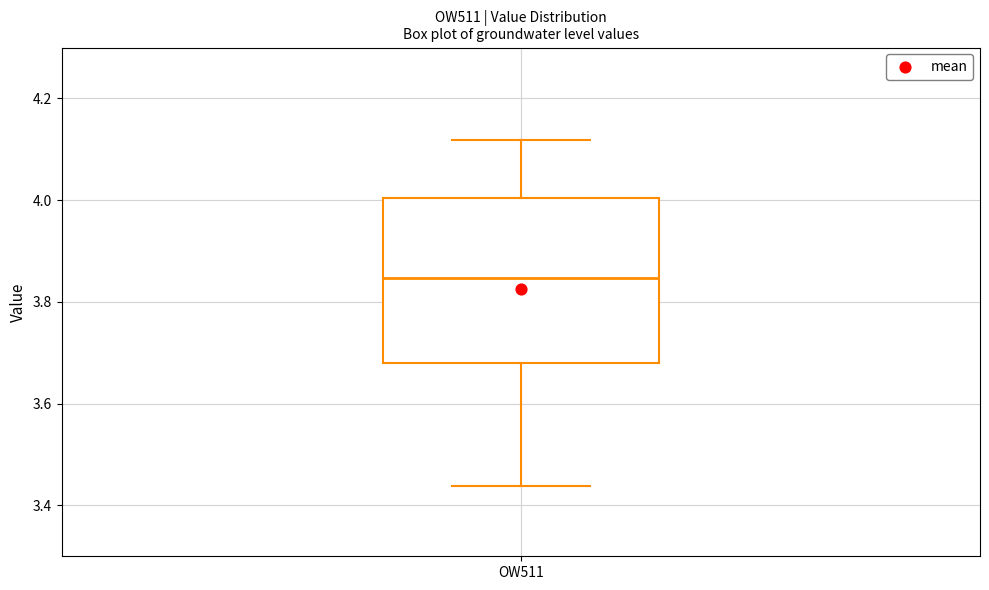

Transcribe this box plot: give where the median line is, the range the box spans, and where the two whiskers end, as read against the y-axis. The values are not printed on the chart, so give them approximately, as read against the axis.

median 3.84, box 3.68 to 4.00, whiskers 3.44 to 4.12